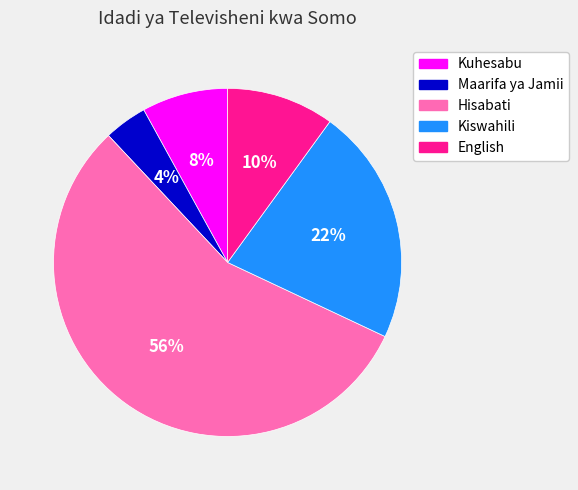

How many slices are in this pie chart?

5